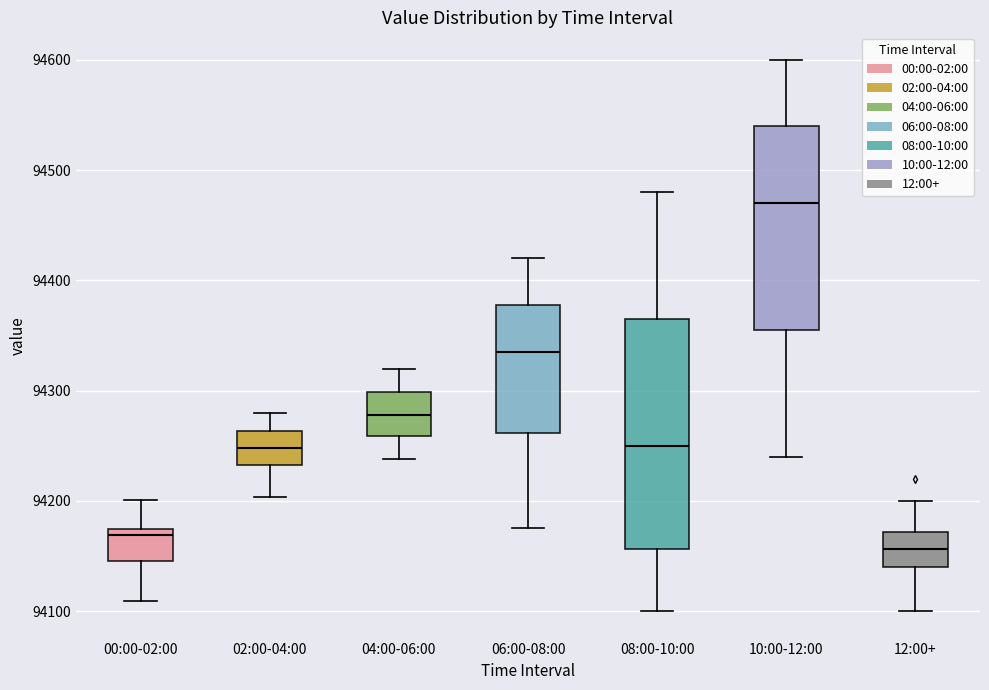

Comparing the boxes themselves (not the whiskers), which one is the tallest?

08:00-10:00